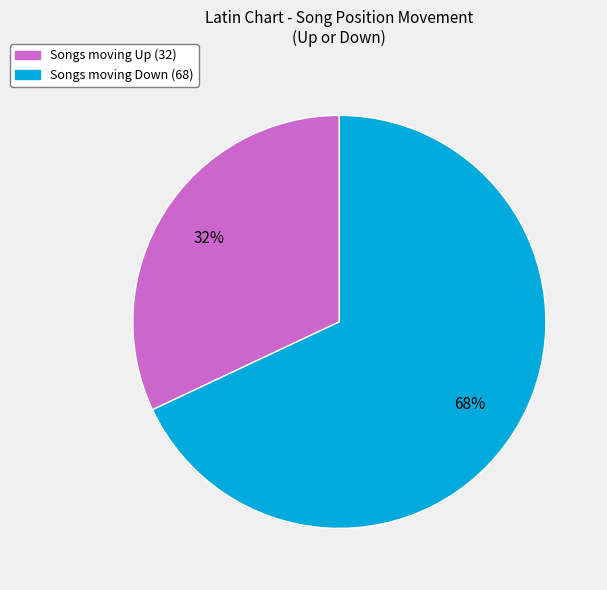

Is there a majority slice in this chart?

Yes